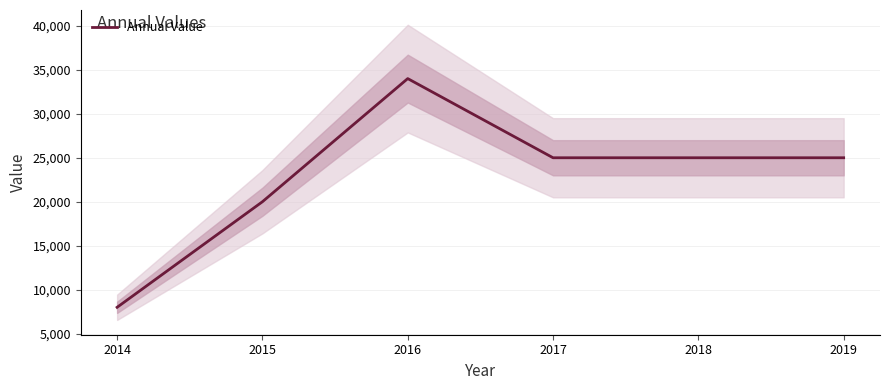

Where is the data nearest to the value 21000?

2015